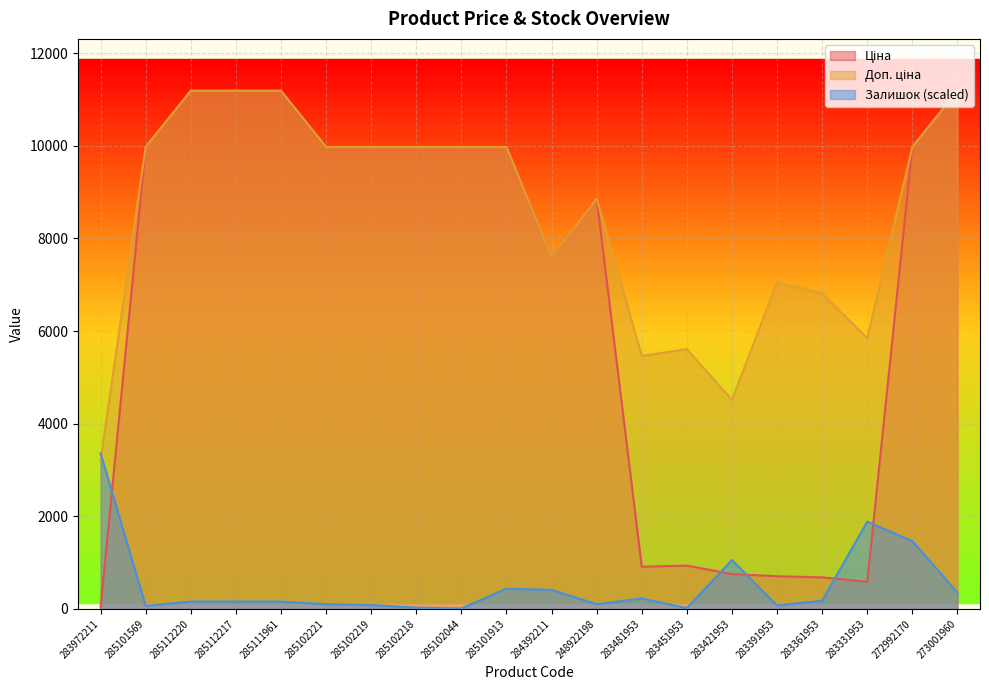

At how many categories does at least one series exceed 8407?

12